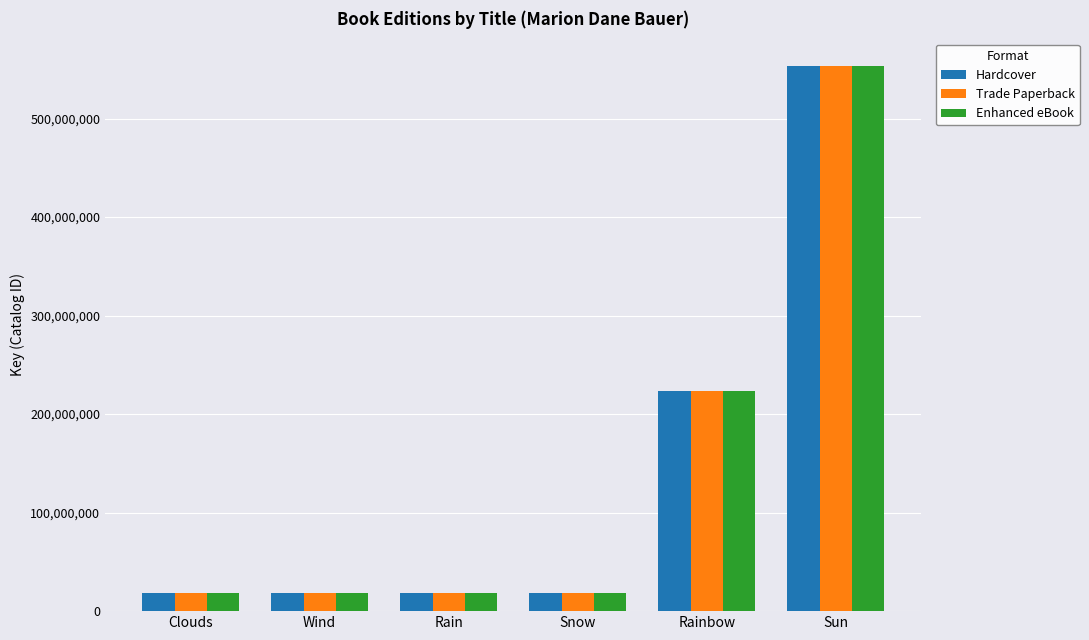

True or false: Hardcover has a value of 916780900 at Sun.

False